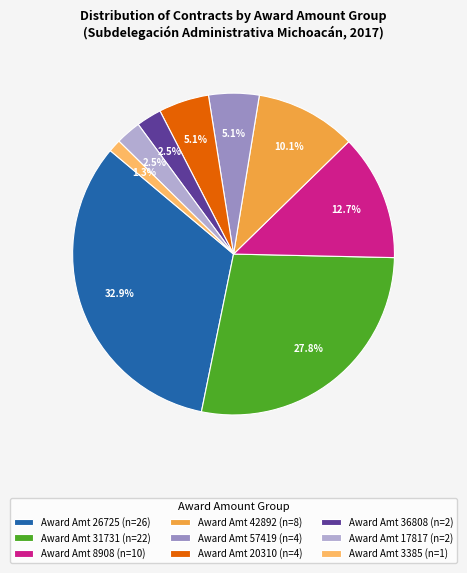

Do Award Amt 8908 (n=10) and Award Amt 20310 (n=4) together represent more than half of the pie?

No